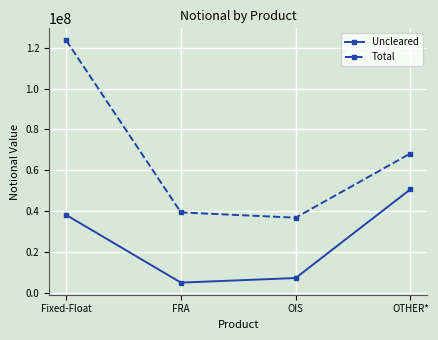

True or false: Uncleared has more than 1 points higher than both neighbors.

False